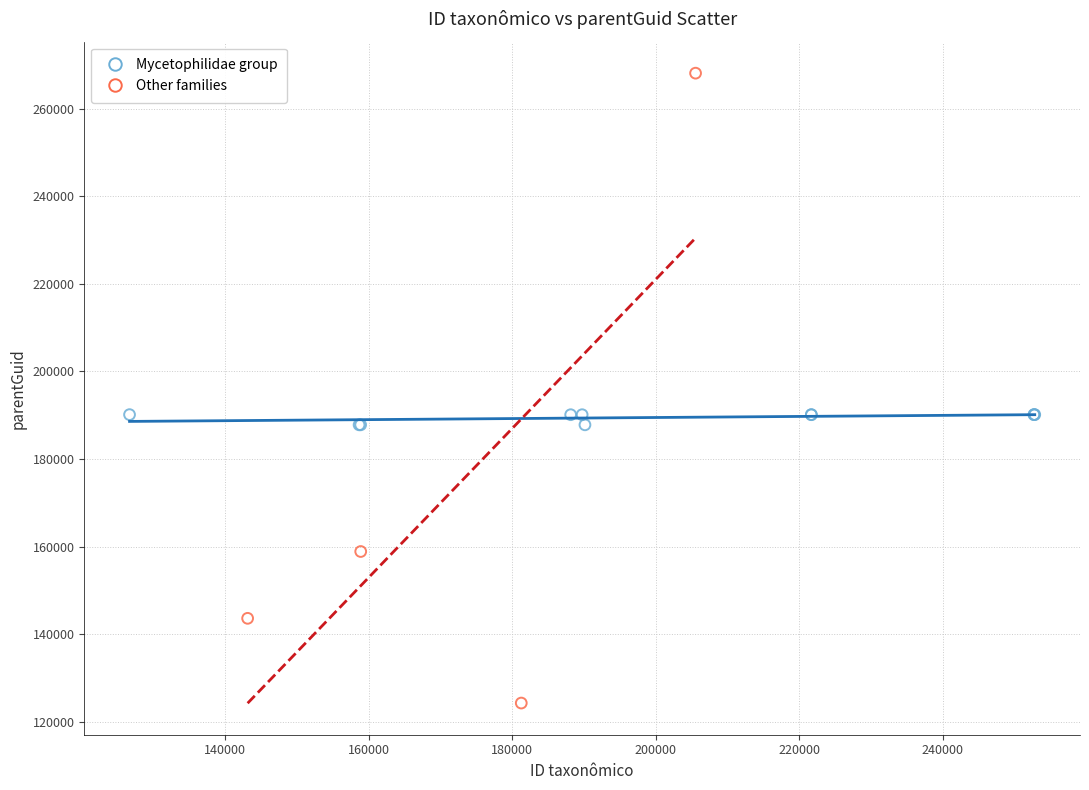

Which series reaches the minimum Y coordinate?

Other families